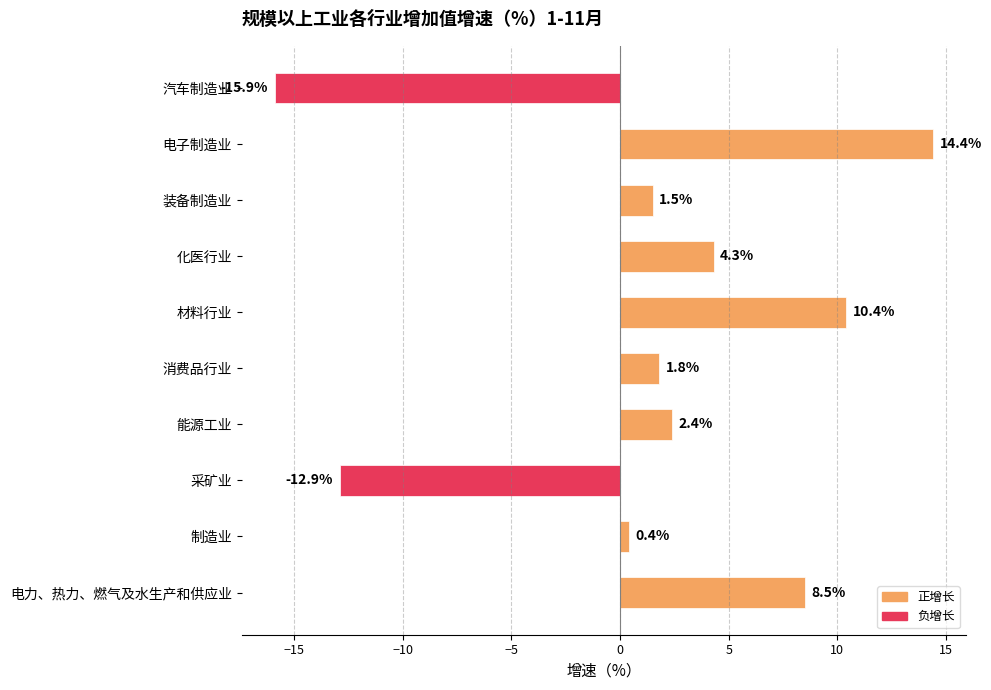

What is the sum of all values?

14.9